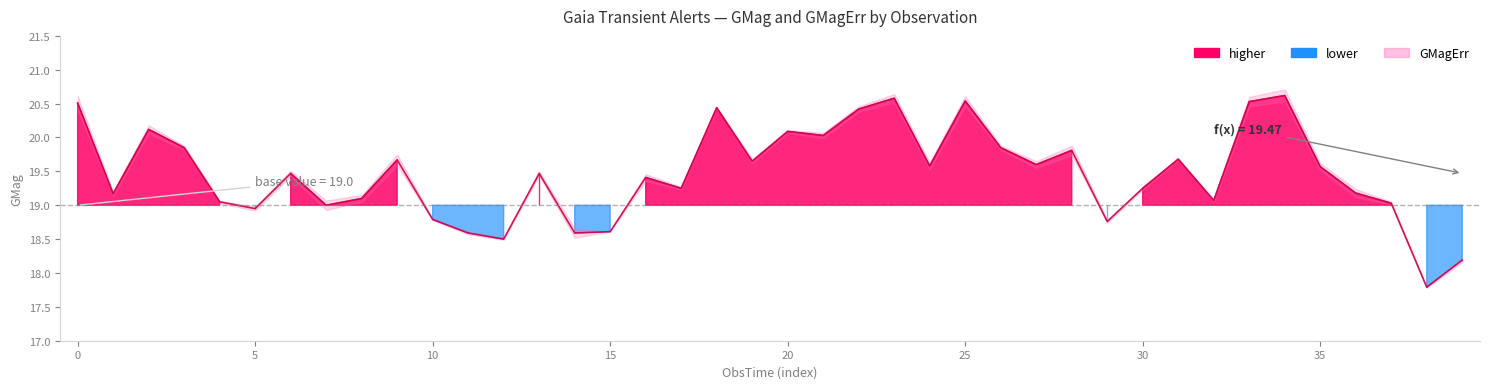

Does the chart have visible grid lines?

No